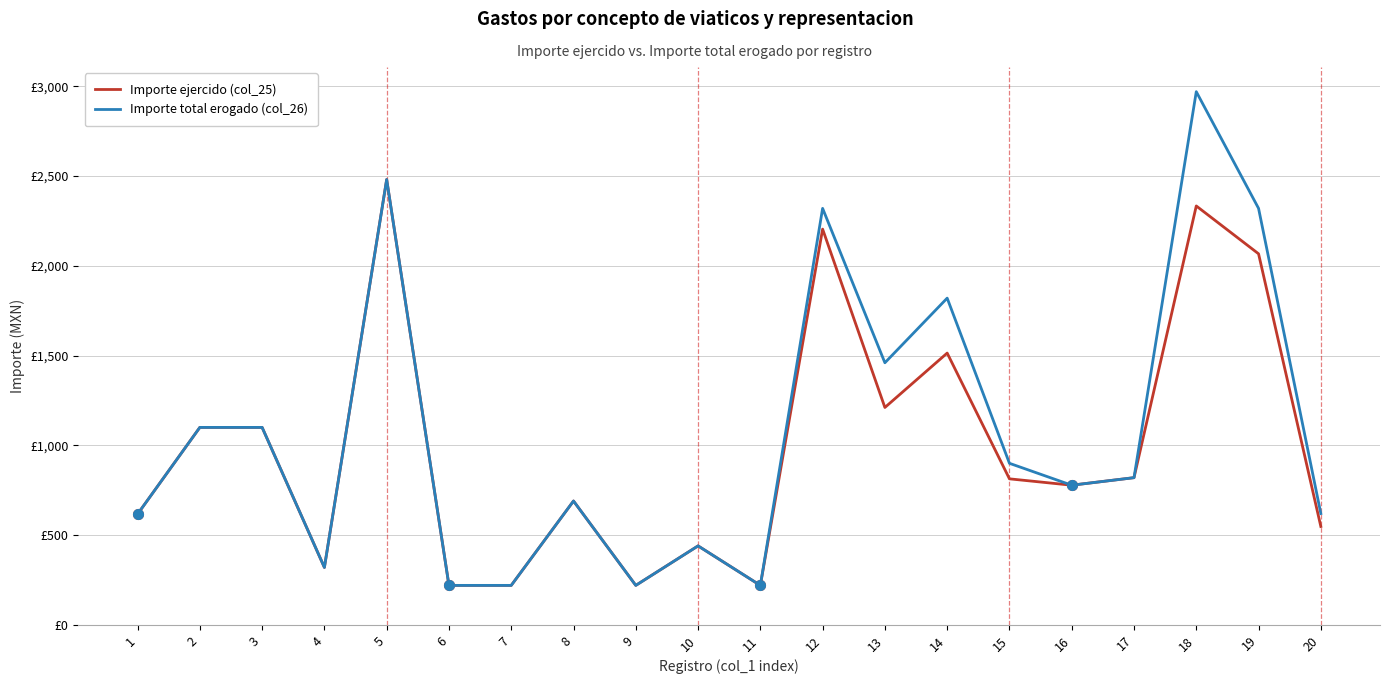

What is the value of the Importe total erogado (col_26) point at the 2nd from the left?

1100.0